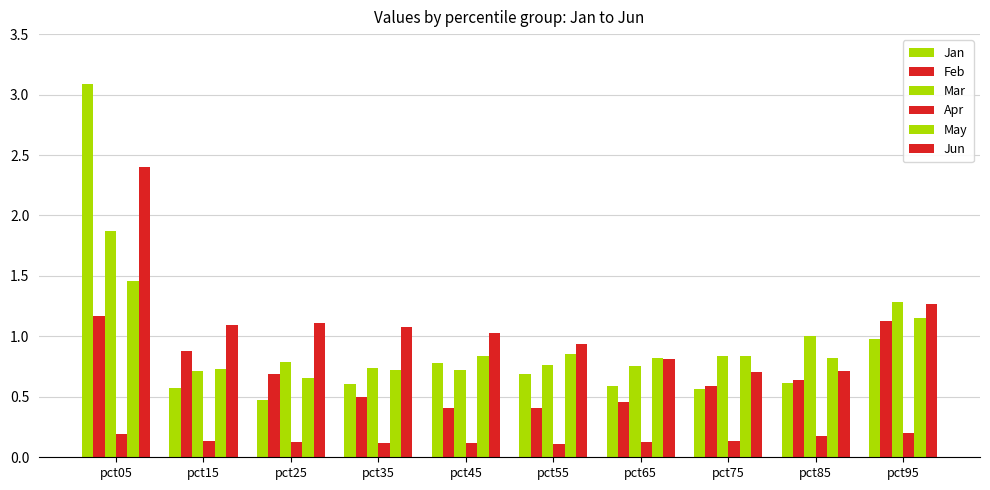

How many groups of bars are there?

10